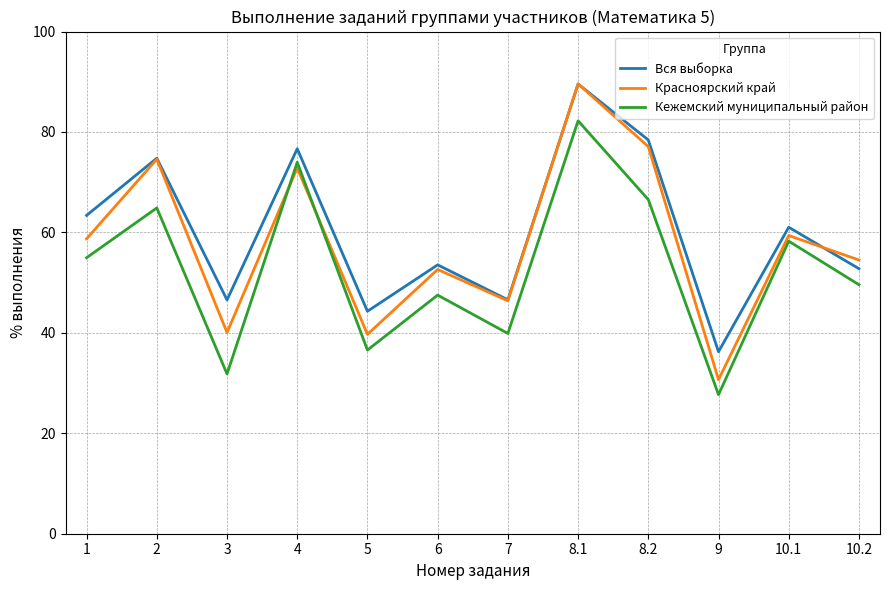

What is the sum of all Кежемский муниципальный район values?

633.9